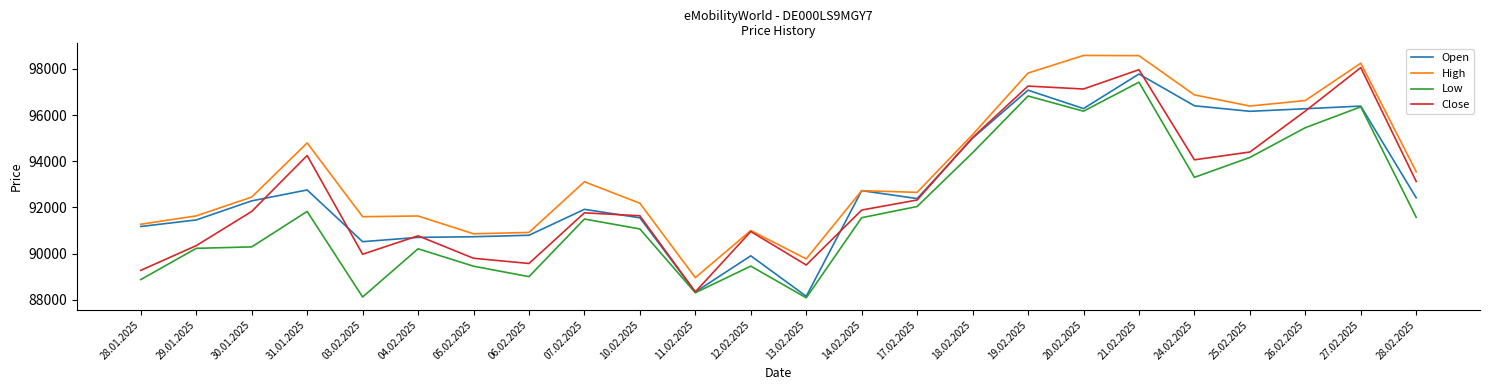

The High series shows 135099 at 25.02.2025. True or false?

False